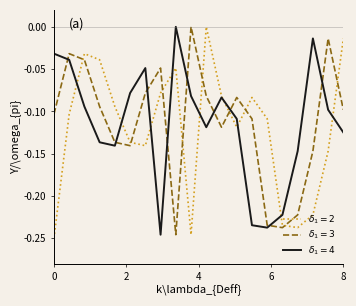

How many lines are shown in the chart?

3